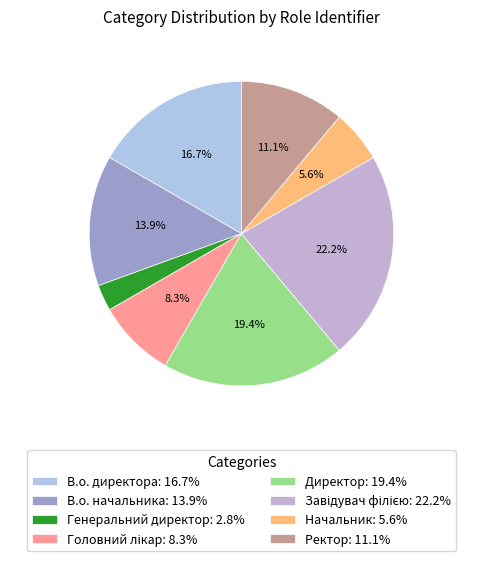

Is it true that Ректор is 2% of the pie?

False